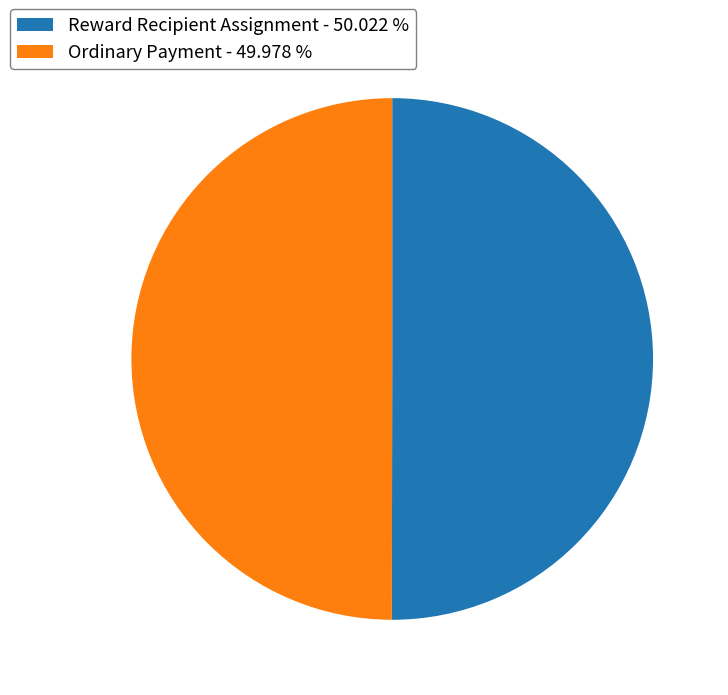

Is the sum of Reward Recipient Assignment - 50.022 % and Ordinary Payment - 49.978 % greater than half?

Yes